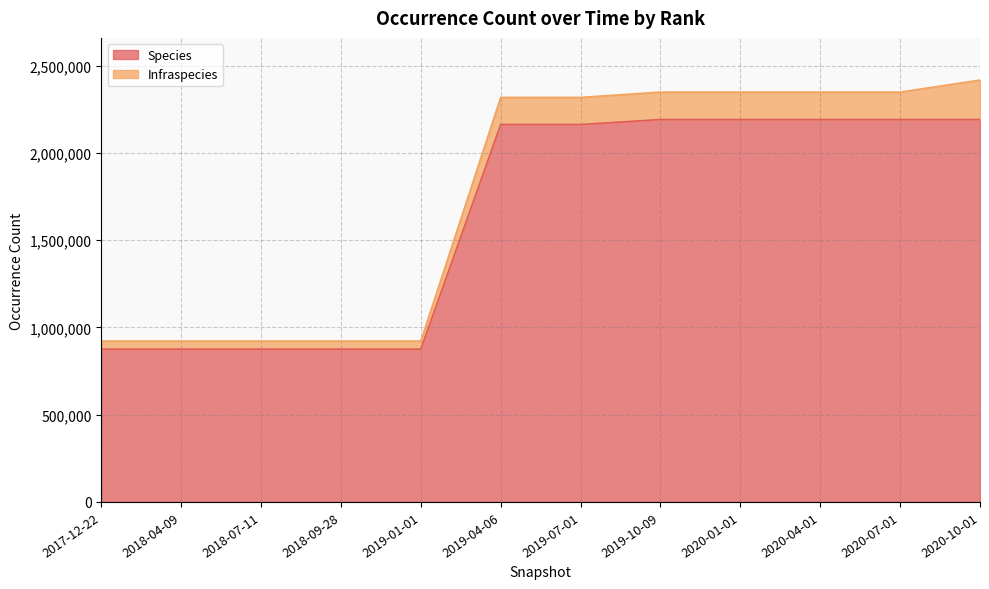

What position from the right is 2019-10-09?

5